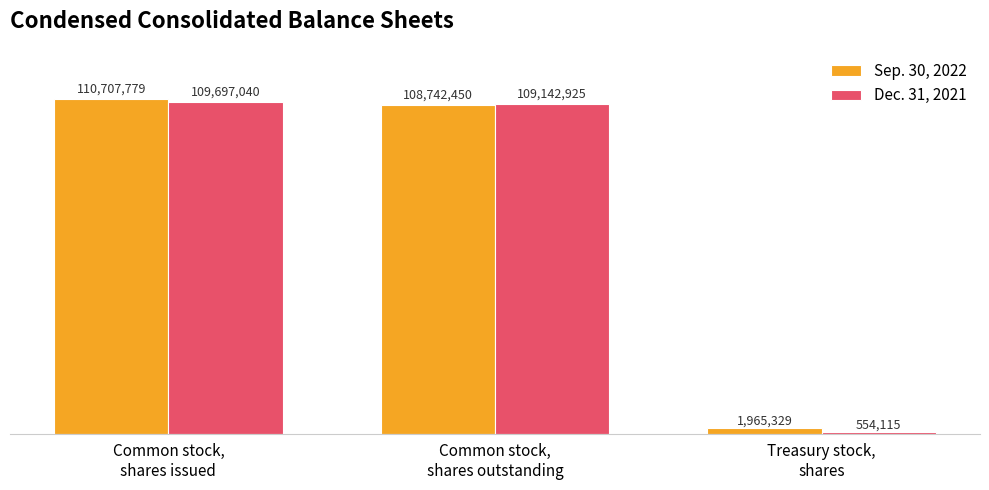

Which series has the widest spread of values?

Dec. 31, 2021